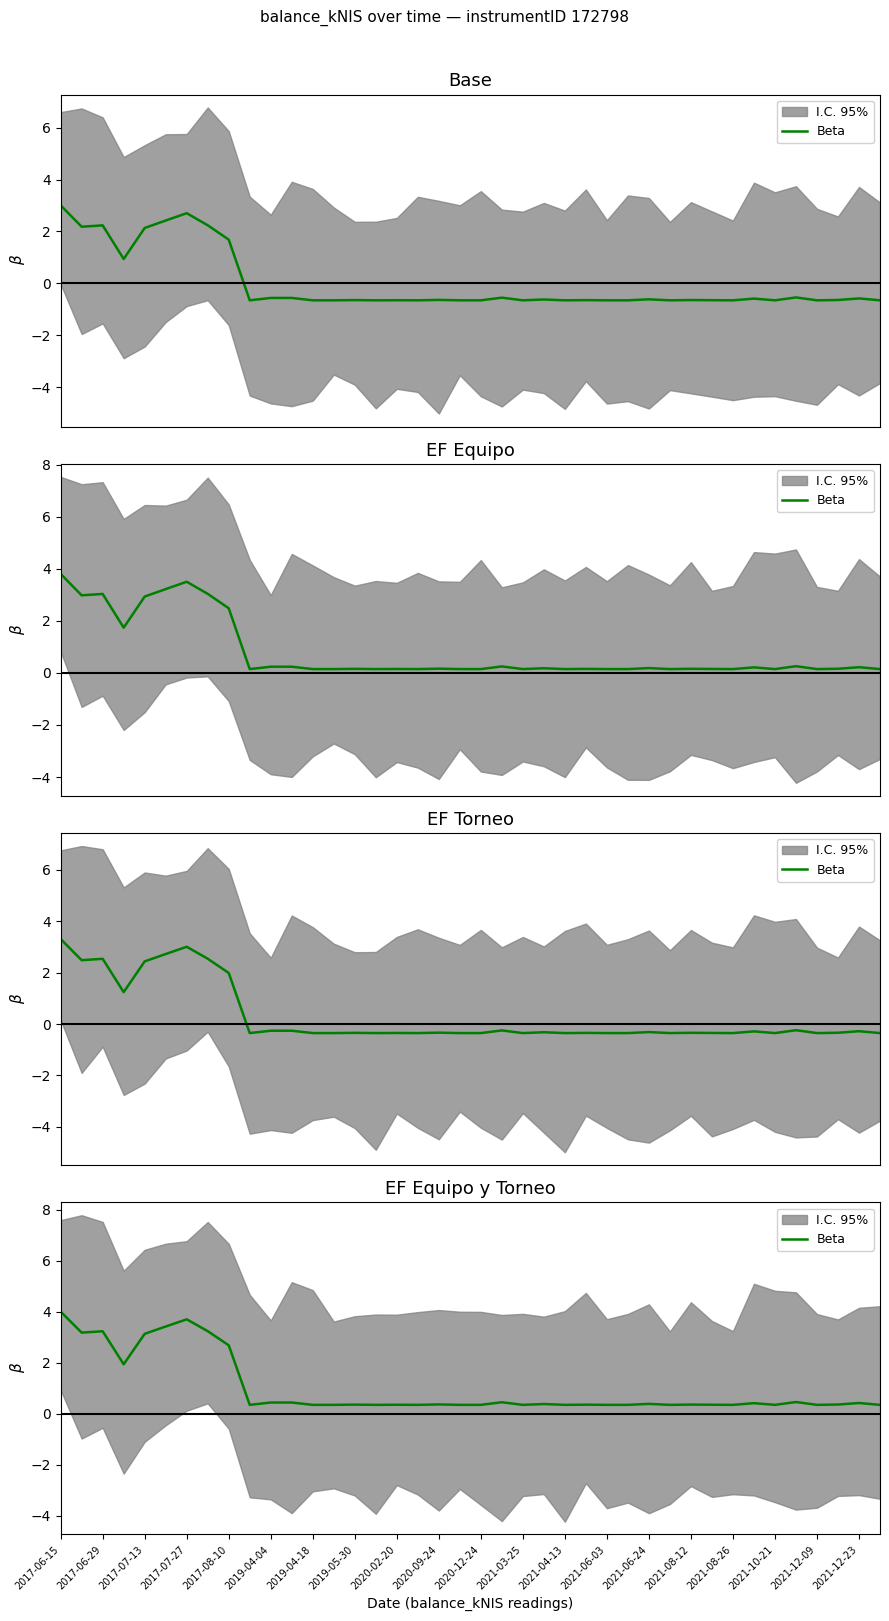

What is the label of the 2nd point from the left?

2017-06-29